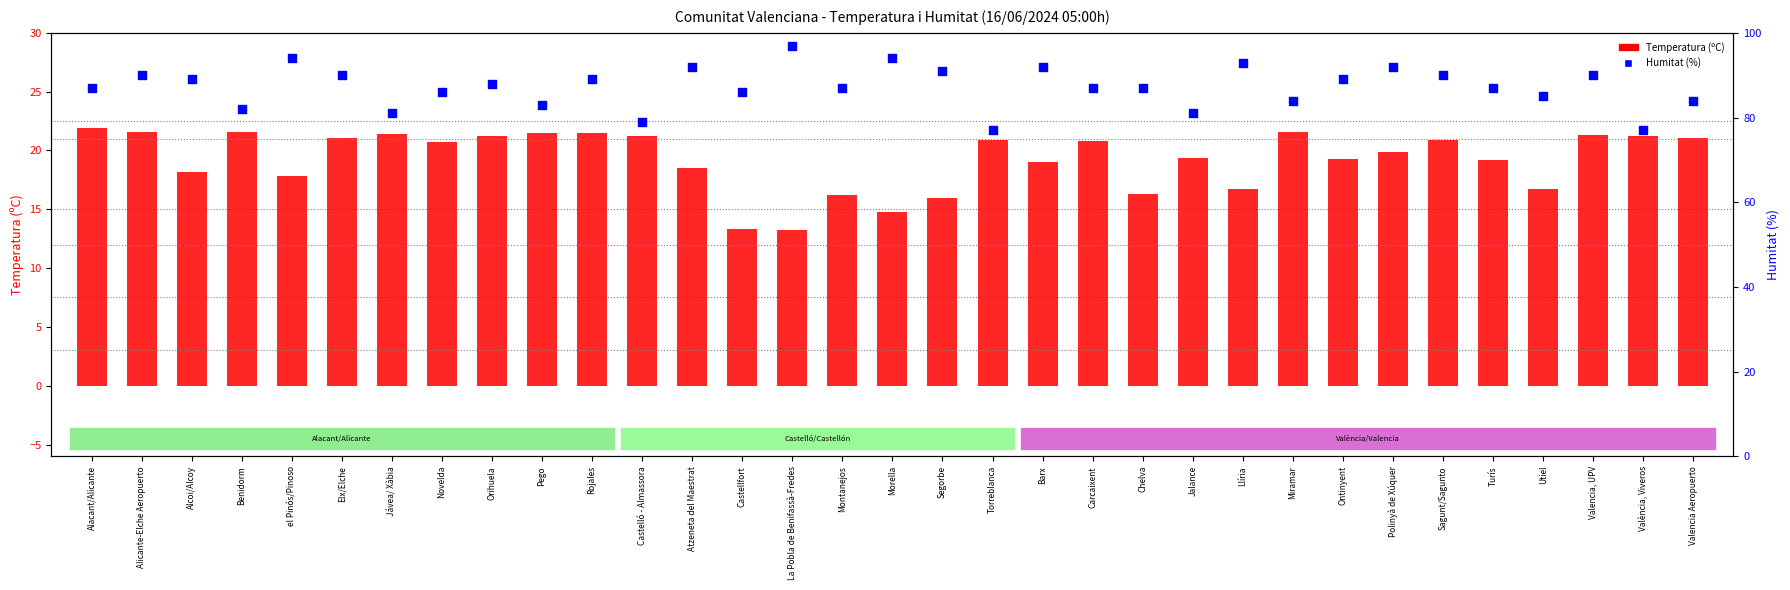

At how many categories does at least one series exceed 35?

33